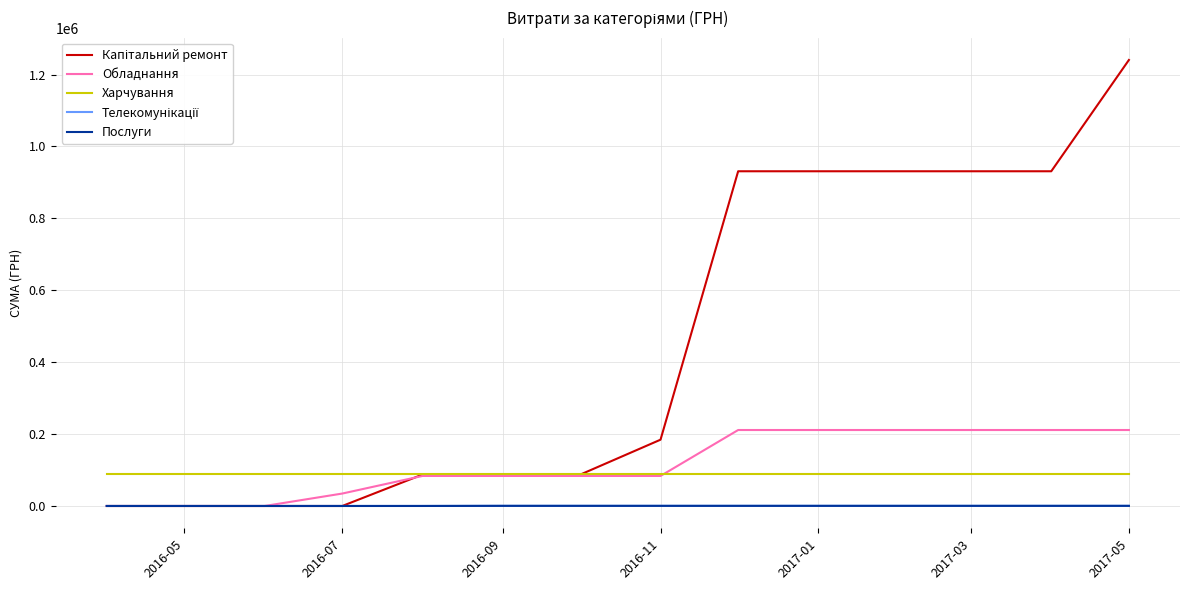

What is the highest value of the Харчування series?

89677.2